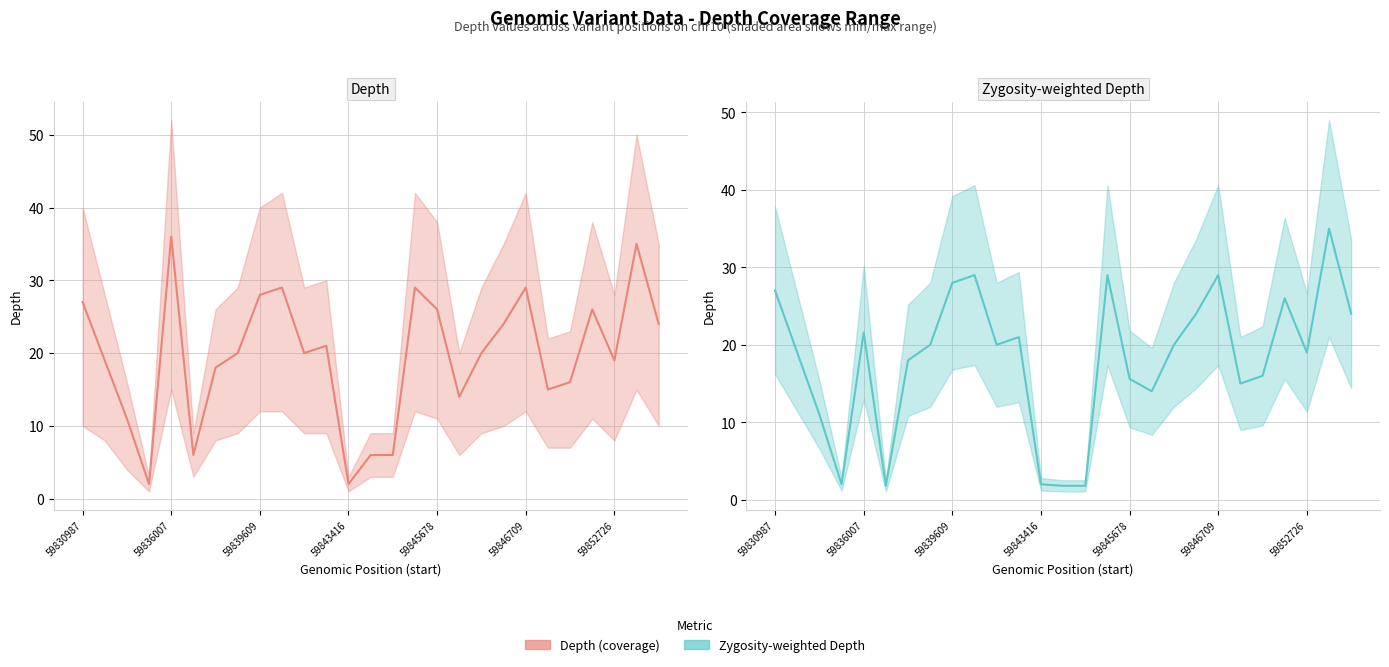

In Depth, how many points are lower than both neighbors (excluding endpoints)?

7